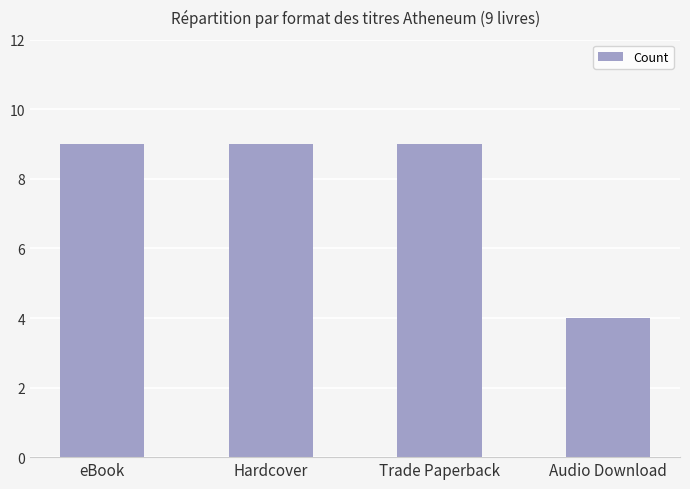

What is the change in value from Trade Paperback to Audio Download?

-5